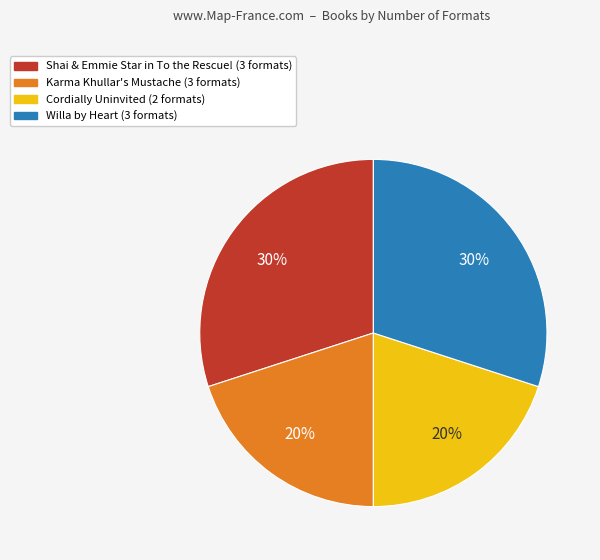

To the nearest percent, what portion does Willa by Heart represent?

30%